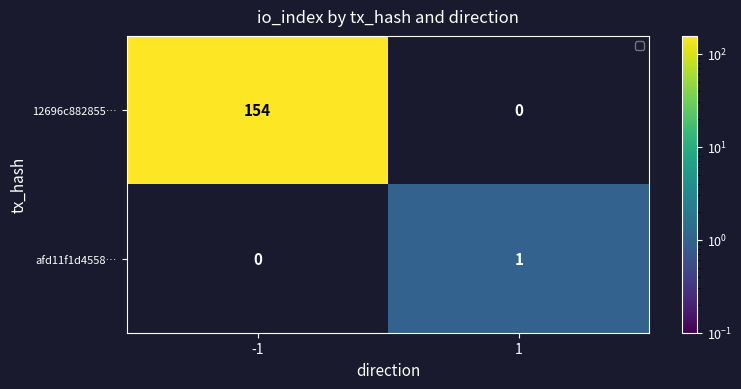

Reading left to right, extract all data points from this chart.

12696c882855…: -1=154	1=0
afd11f1d4558…: -1=0	1=1